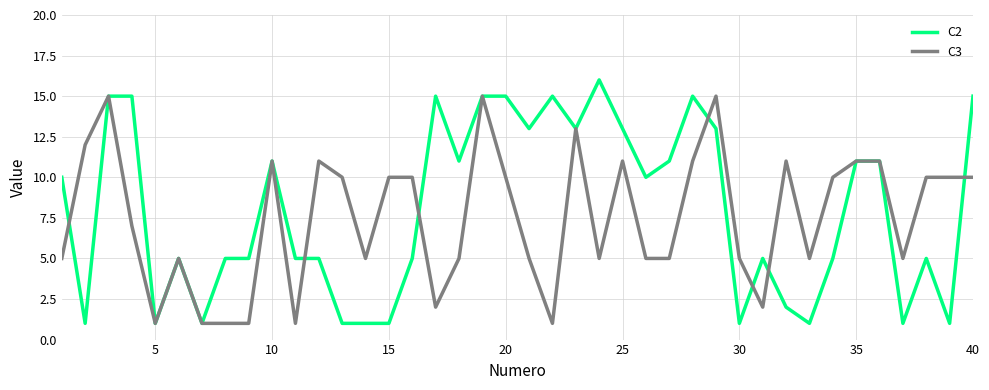

Rank the series by their maximum value, from highest to lowest.

C2, C3